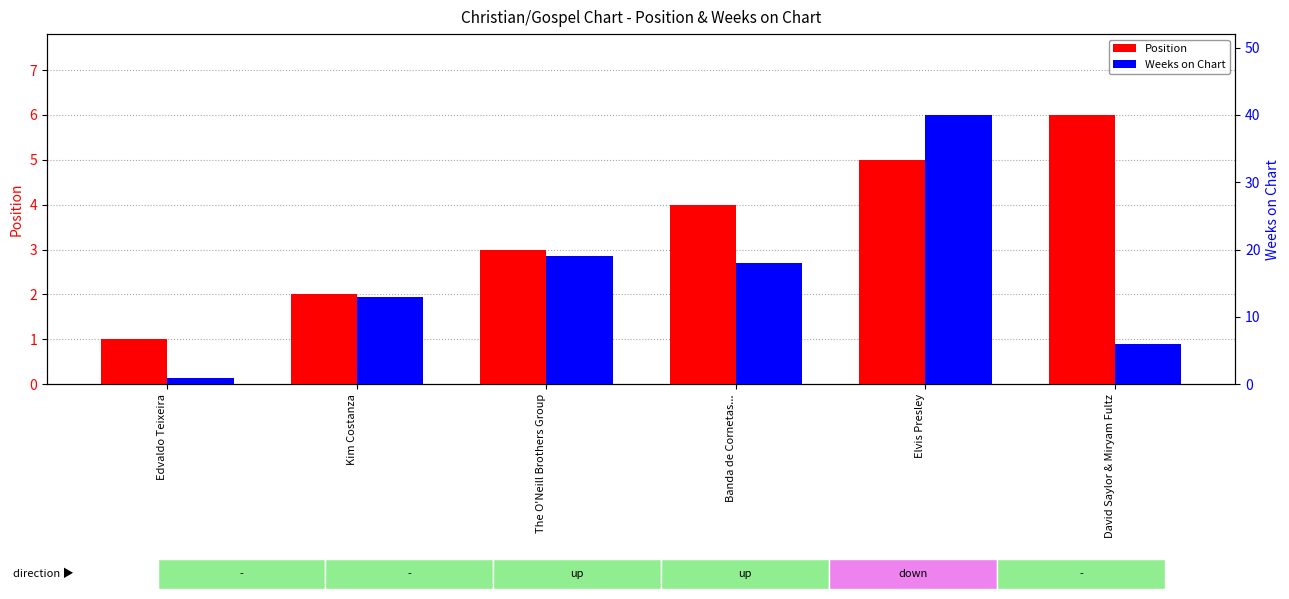

What is the label of the 4th bar from the right?

The O'Neill Brothers Group